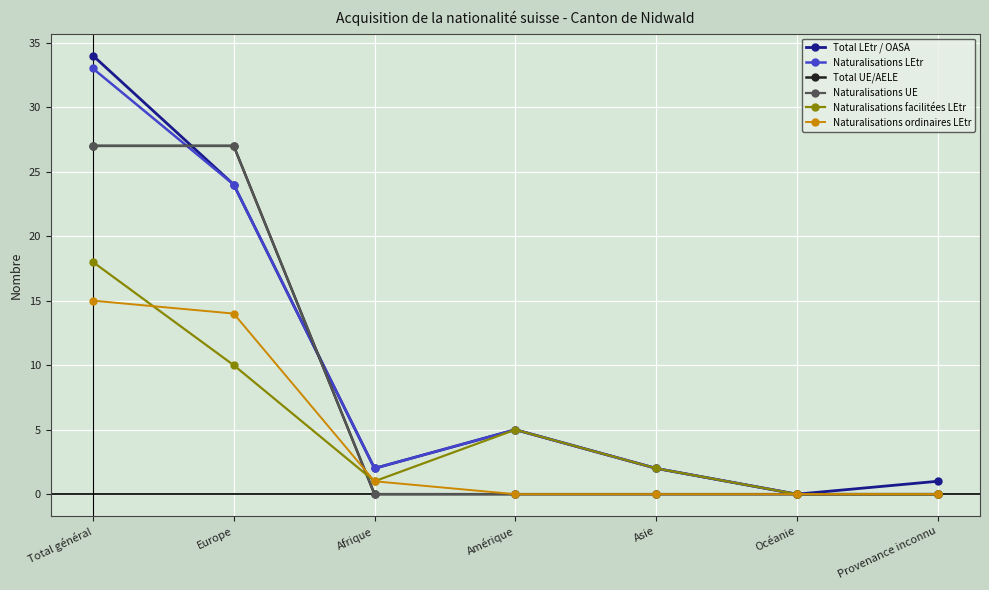

Reading right to left, list all the values displayed in this chart.

Total LEtr / OASA: 1	0	2	5	2	24	34
Naturalisations LEtr: 0	0	2	5	2	24	33
Total UE/AELE: 0	0	0	0	0	27	27
Naturalisations UE: 0	0	0	0	0	27	27
Naturalisations facilitées LEtr: 0	0	2	5	1	10	18
Naturalisations ordinaires LEtr: 0	0	0	0	1	14	15